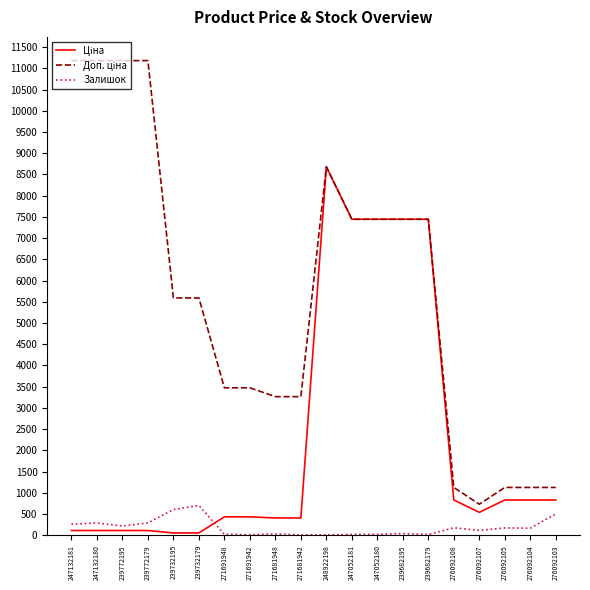

The Залишок series shows 260.0 at 247132181. True or false?

True